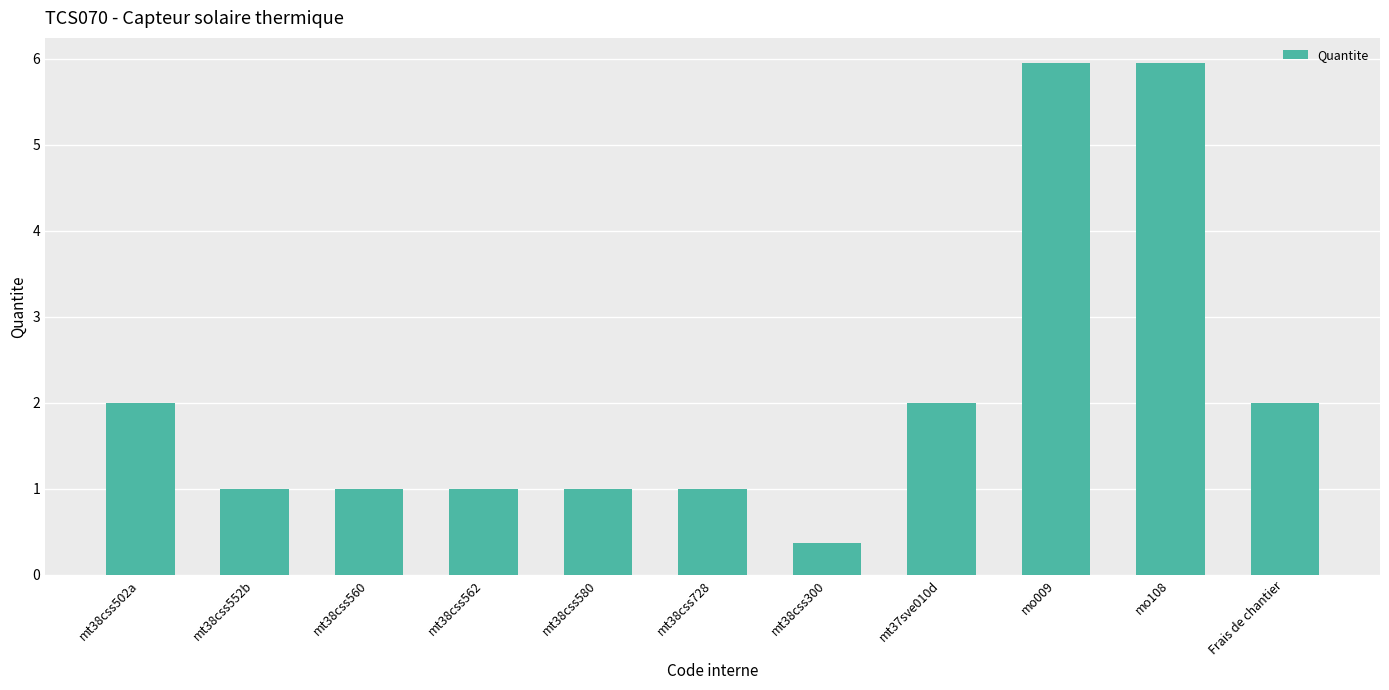

Reading right to left, what are all the values shown in this chart?

Frais de chantier=2.0	mo108=5.9	mo009=5.9	mt37sve010d=2.0	mt38css300=0.4	mt38css728=1.0	mt38css580=1.0	mt38css562=1.0	mt38css560=1.0	mt38css552b=1.0	mt38css502a=2.0